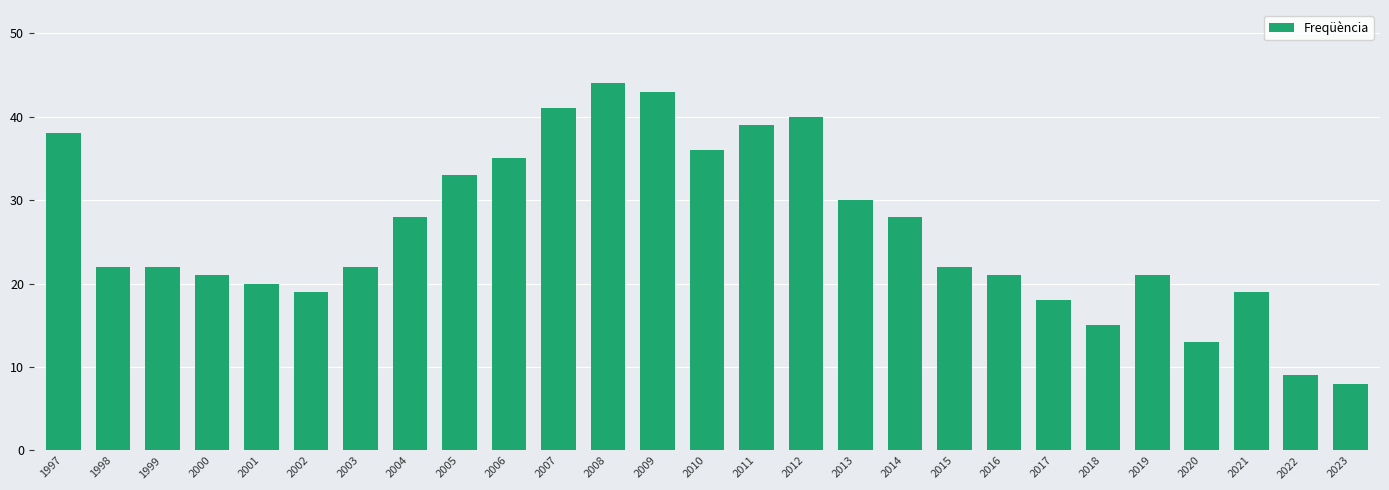

How many data points does each series have?

27